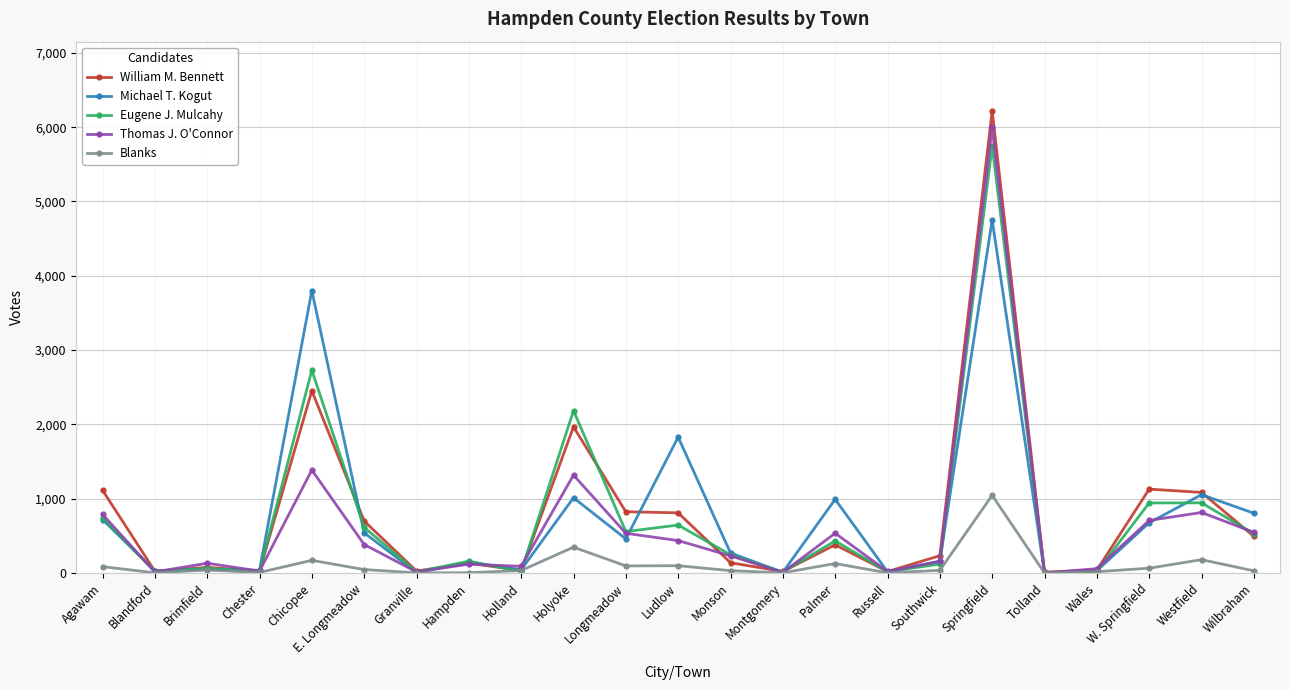

How many distinct data groups are displayed?

5